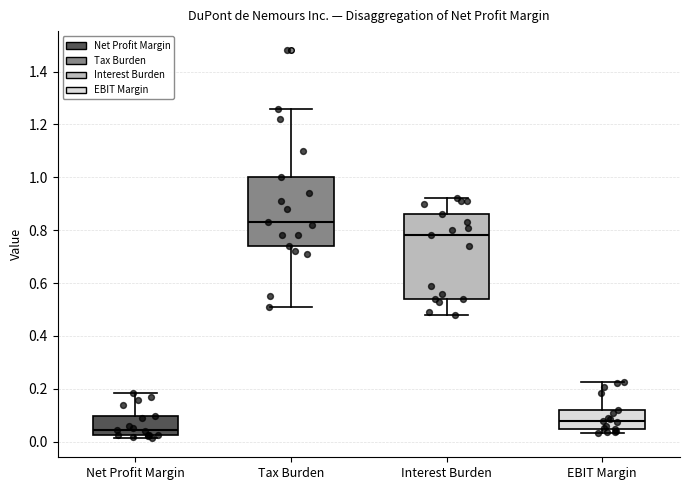

Reading left to right, read every box against the y-axis: the position of its median line, the range the box covers, and the ends of its whiskers. The values are not printed on the chart, so give them approximately, as read against the axis.

Net Profit Margin: median 0.04, box 0.02 to 0.10, whiskers 0.02 (just below the box's lower edge) to 0.18
Tax Burden: median 0.84, box 0.74 to 1.00, whiskers 0.52 to 1.26
Interest Burden: median 0.78, box 0.54 to 0.86, whiskers 0.48 to 0.92
EBIT Margin: median 0.08, box 0.04 to 0.12, whiskers 0.04 (just below the box's lower edge) to 0.22